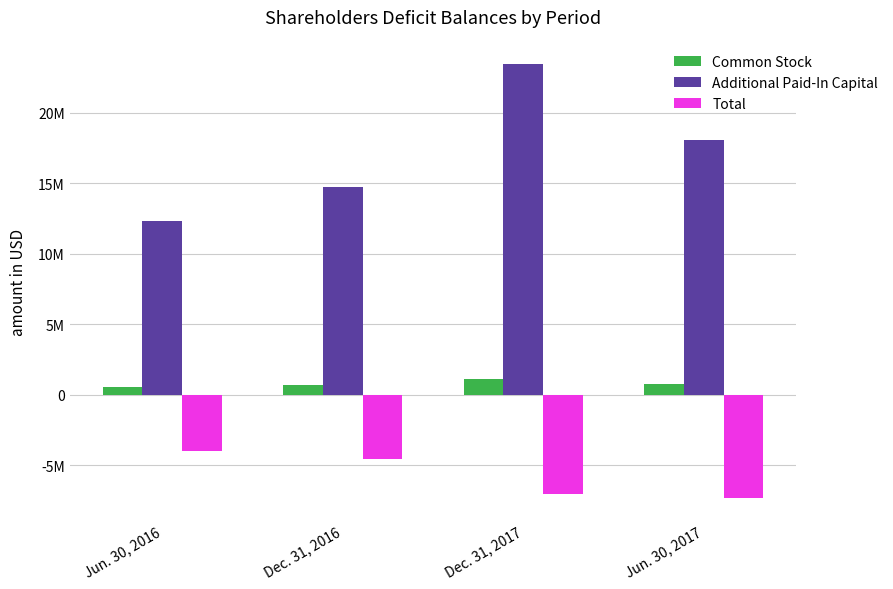

Reading right to left, extract all data points from this chart.

Common Stock: Jun. 30, 2017=786525	Dec. 31, 2017=1159706	Dec. 31, 2016=735081	Jun. 30, 2016=537990
Additional Paid-In Capital: Jun. 30, 2017=18062830	Dec. 31, 2017=23459809	Dec. 31, 2016=14727383	Jun. 30, 2016=12366476
Total: Jun. 30, 2017=-7304278	Dec. 31, 2017=-7041899	Dec. 31, 2016=-4555611	Jun. 30, 2016=-3972916